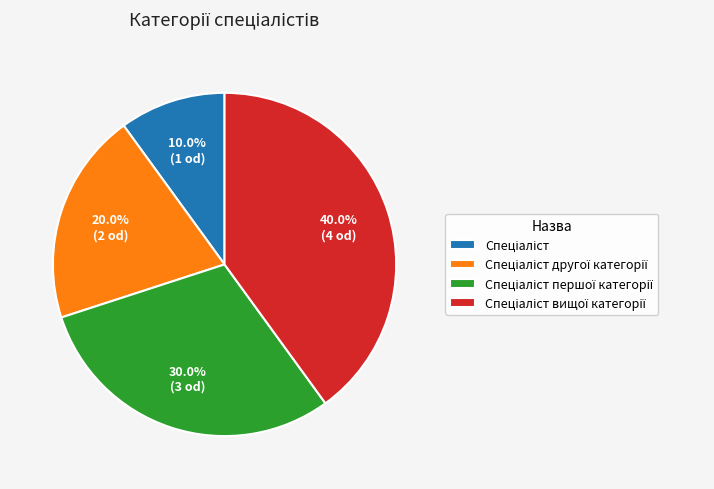

How many slices are in this pie chart?

4